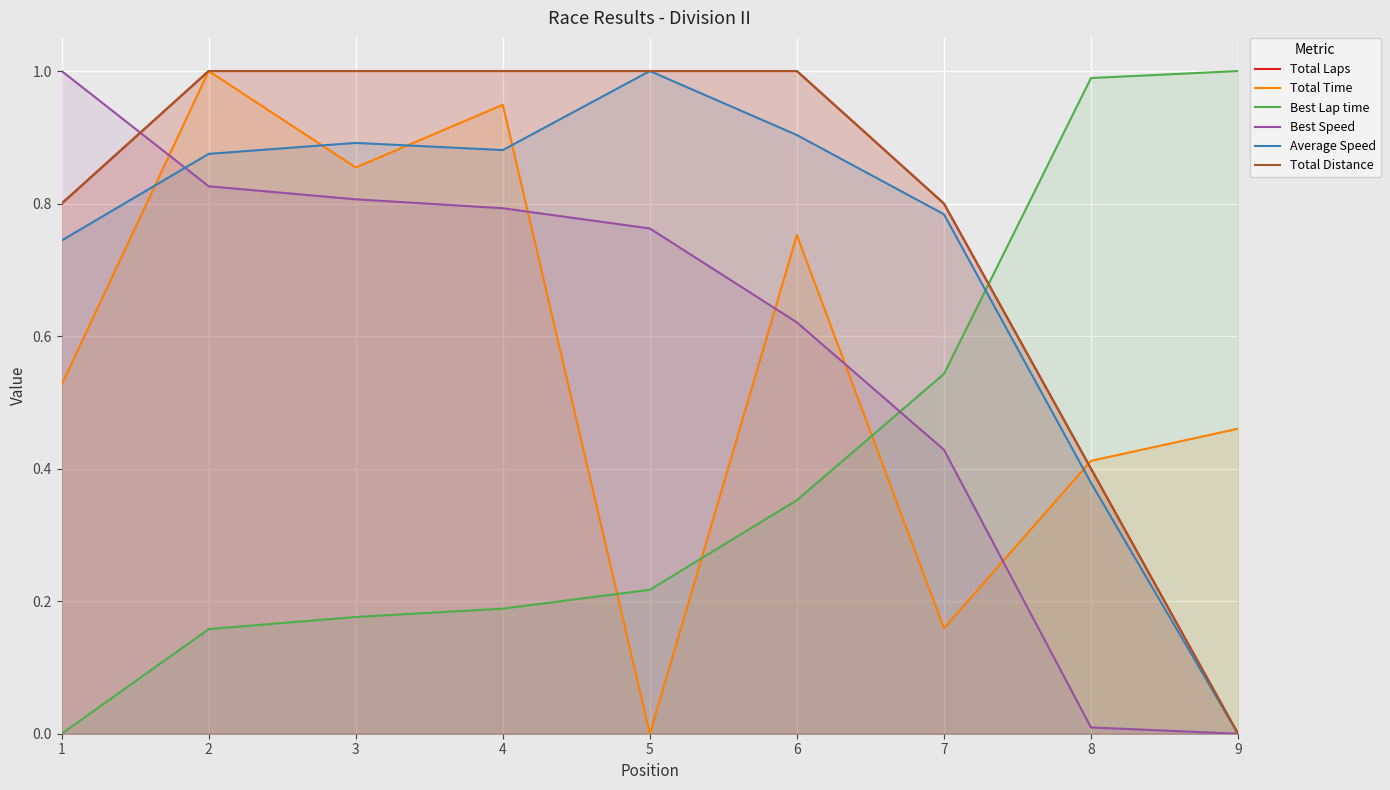

Rank the categories by Best Speed value from lowest to highest.

9, 8, 7, 6, 5, 4, 3, 2, 1